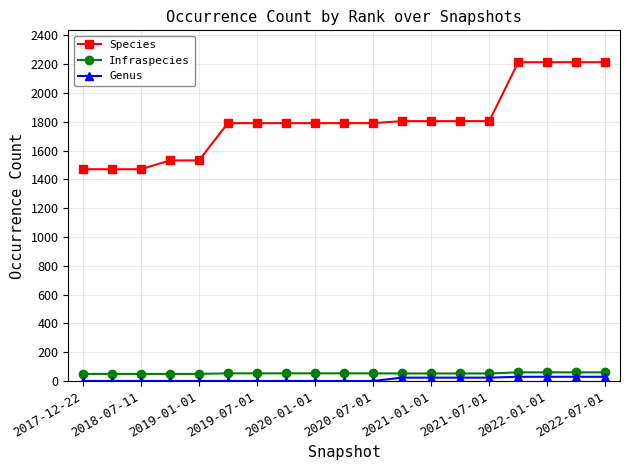

What is the value of the Genus point at the 13th from the left?

23